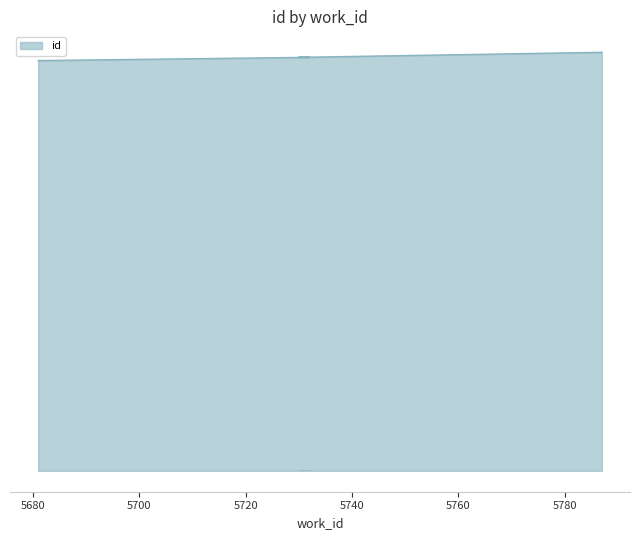

Count the number of categories in the chart.

10